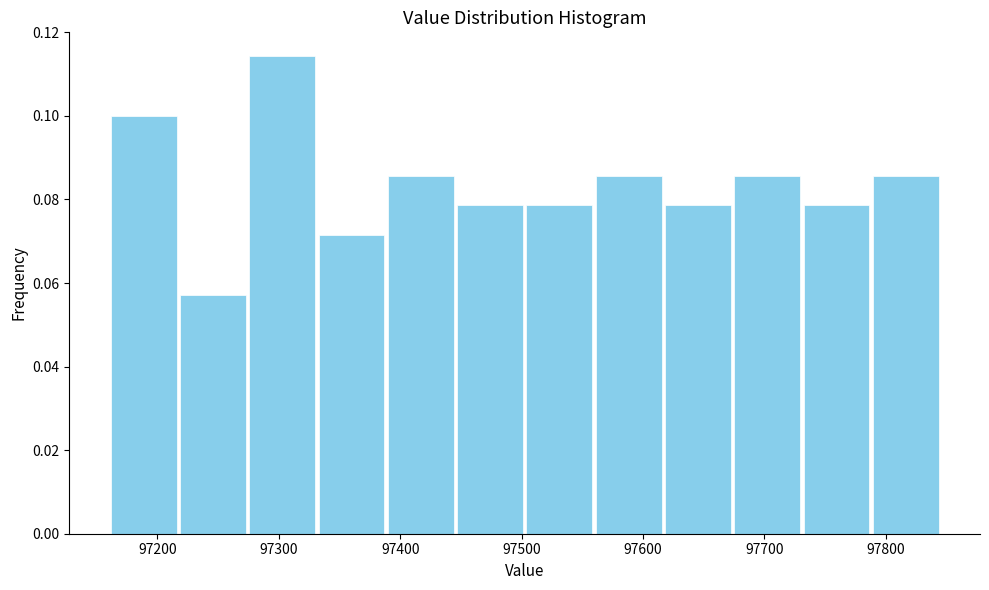

How tall is the bar that spans 97500 to 97560 on the x-axis? Neither the bar edges nor the heights are printed on the chart, so give them approximately, as read against the axes.

0.078